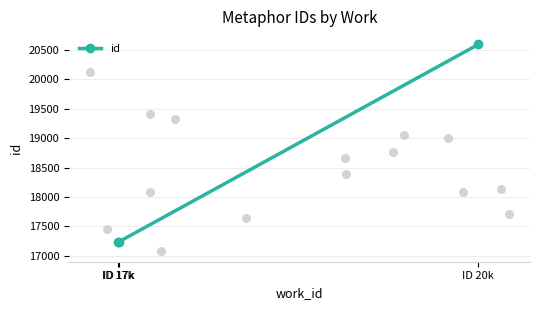

What is the ratio of the value at ID 17k to the value at ID 17k?

1.0